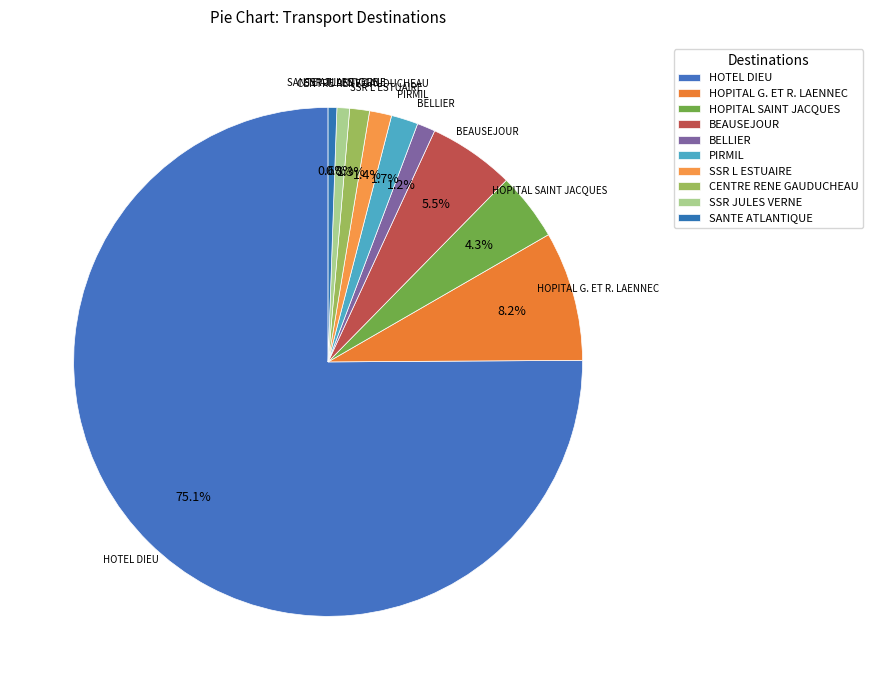

Which category has the biggest portion of the pie?

HOTEL DIEU